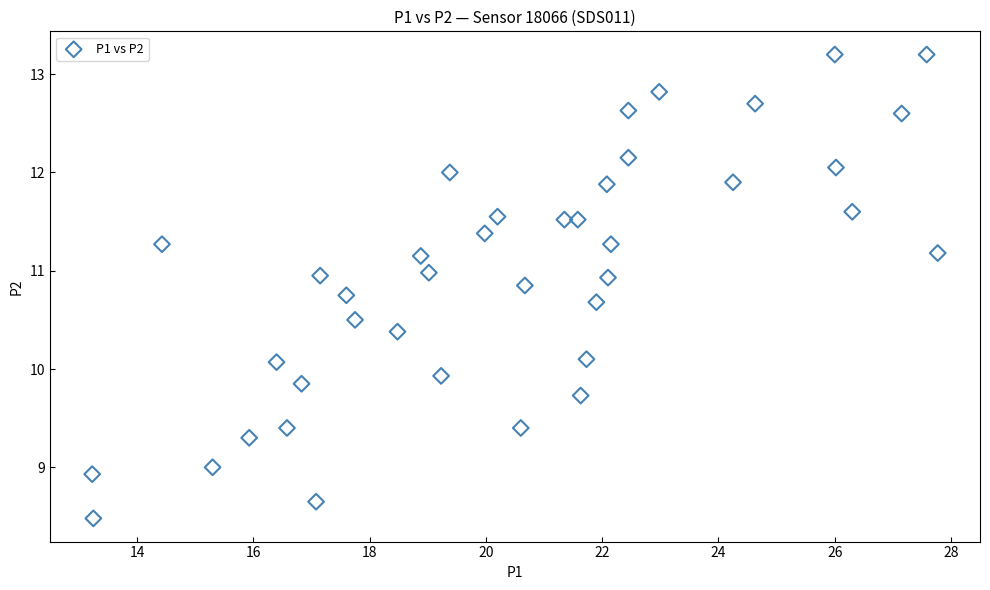

What is the range of X values (max minus min)?

14.5